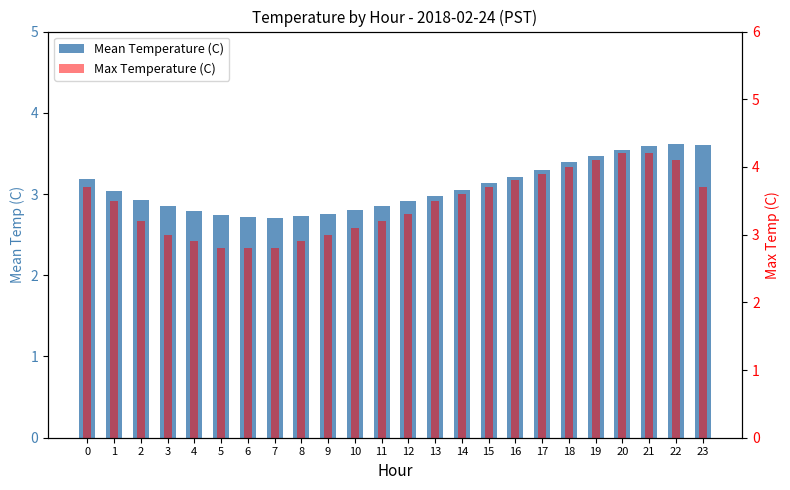

Reading left to right, extract all data points from this chart.

Mean Temperature (C): 0=3.2	1=3.0	2=2.9	3=2.9	4=2.8	5=2.7	6=2.7	7=2.7	8=2.7	9=2.8	10=2.8	11=2.9	12=2.9	13=3.0	14=3.0	15=3.1	16=3.2	17=3.3	18=3.4	19=3.5	20=3.5	21=3.6	22=3.6	23=3.6
Max Temperature (C): 0=3.7	1=3.5	2=3.2	3=3.0	4=2.9	5=2.8	6=2.8	7=2.8	8=2.9	9=3.0	10=3.1	11=3.2	12=3.3	13=3.5	14=3.6	15=3.7	16=3.8	17=3.9	18=4.0	19=4.1	20=4.2	21=4.2	22=4.1	23=3.7